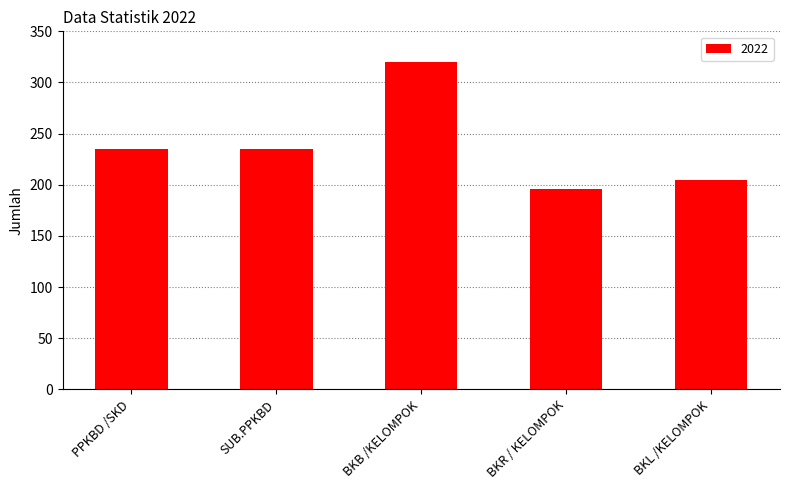

What is the difference between the values at PPKBD /SKD and BKR / KELOMPOK?

39